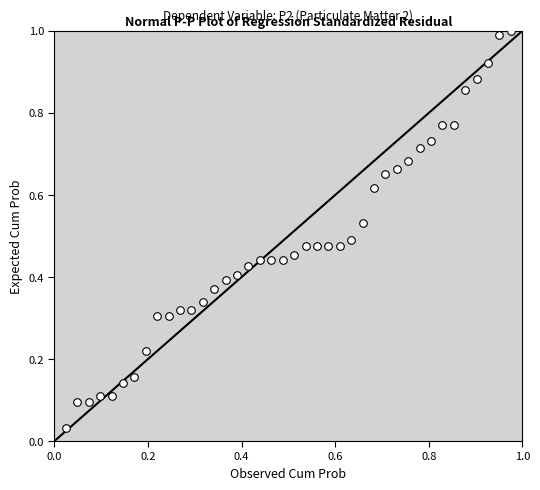

What is the range of Y values (max minus min)?

1.0